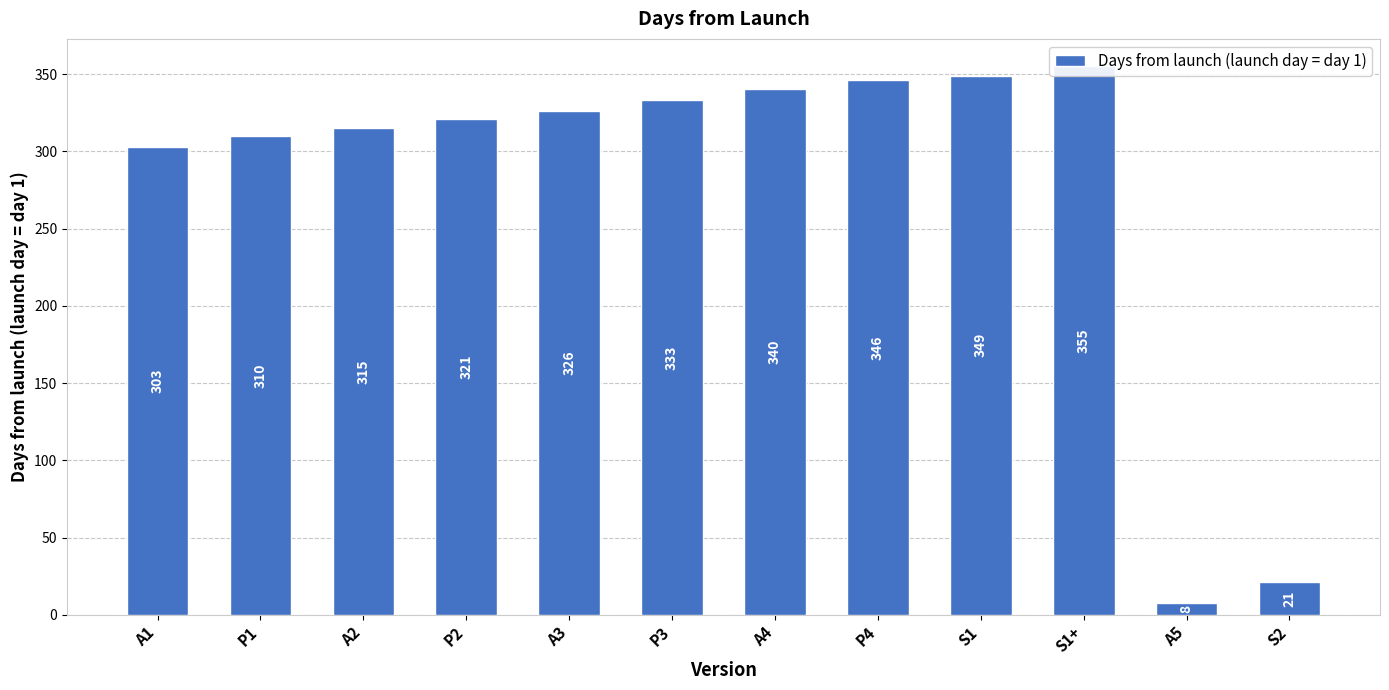

Are the bars horizontal?

No